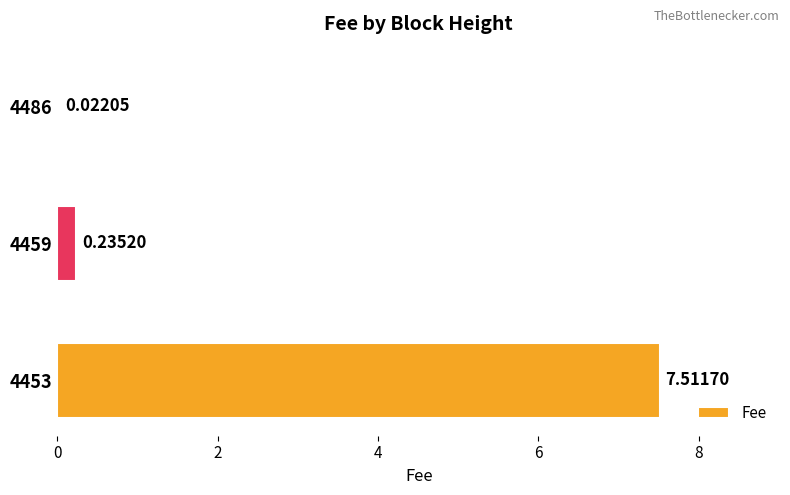

What is the sum of the values at 4453 and 4459?

7.7